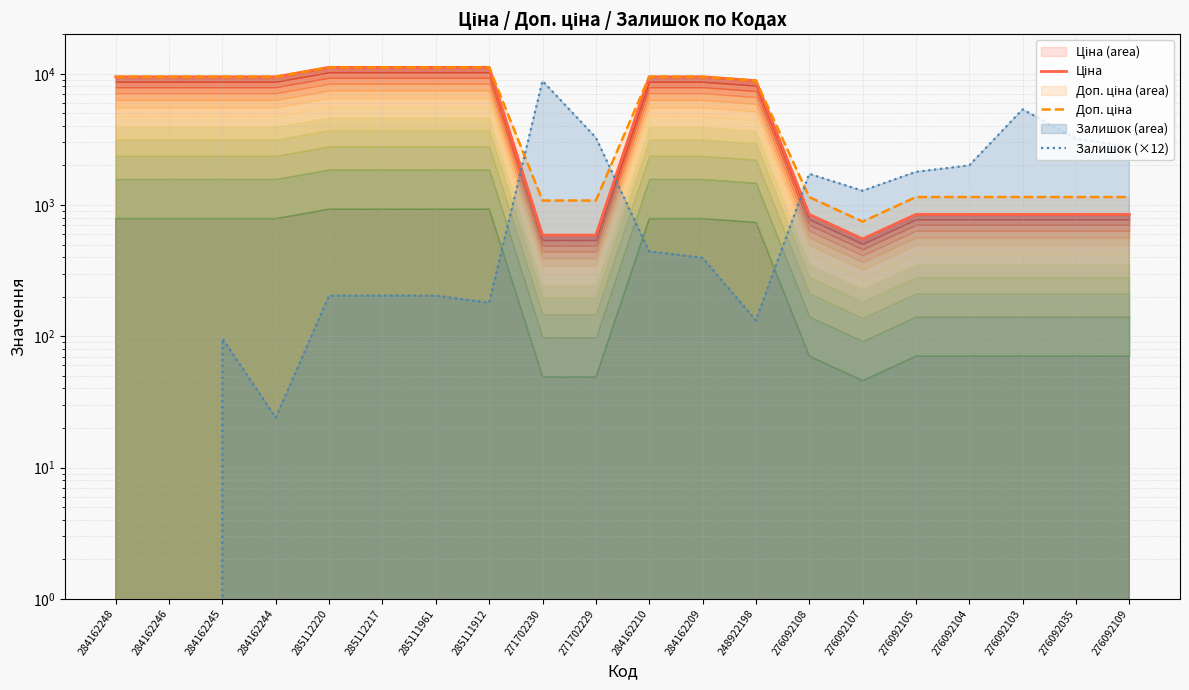

Where is the first local minimum for Залишок (×12)?

284162244